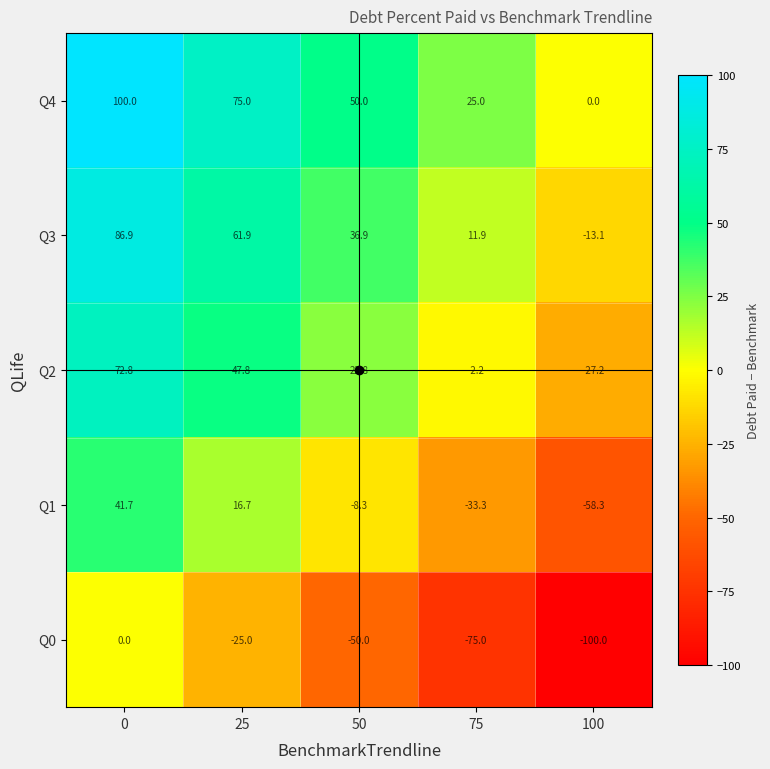

At which category does the chart reach its minimum across all series?

100